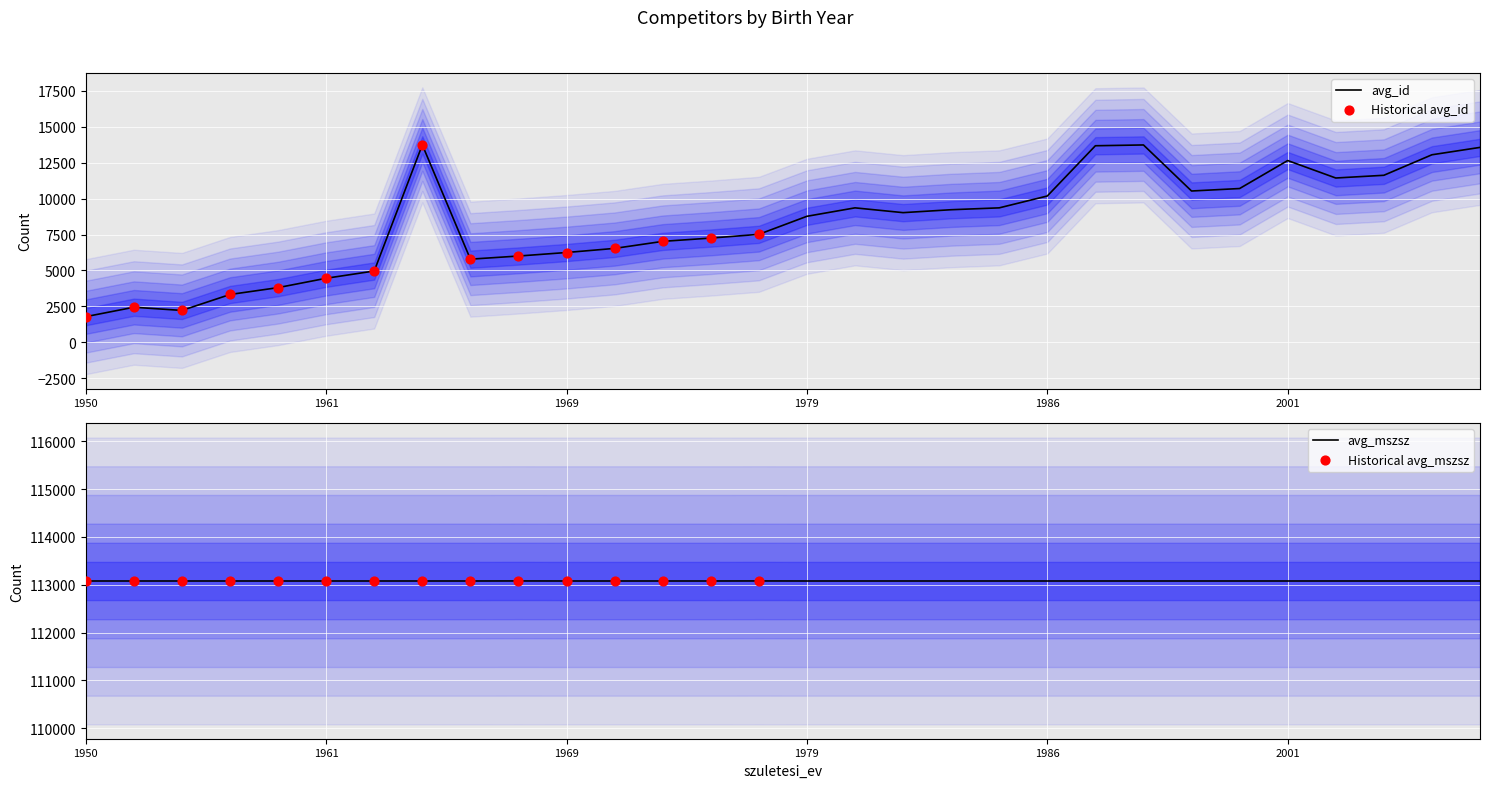

At which category is the sum across all series the highest?

1966